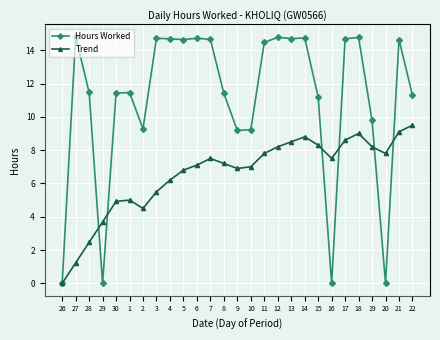

After their last crossing, which series has the higher values: Trend or Hours Worked?

Hours Worked